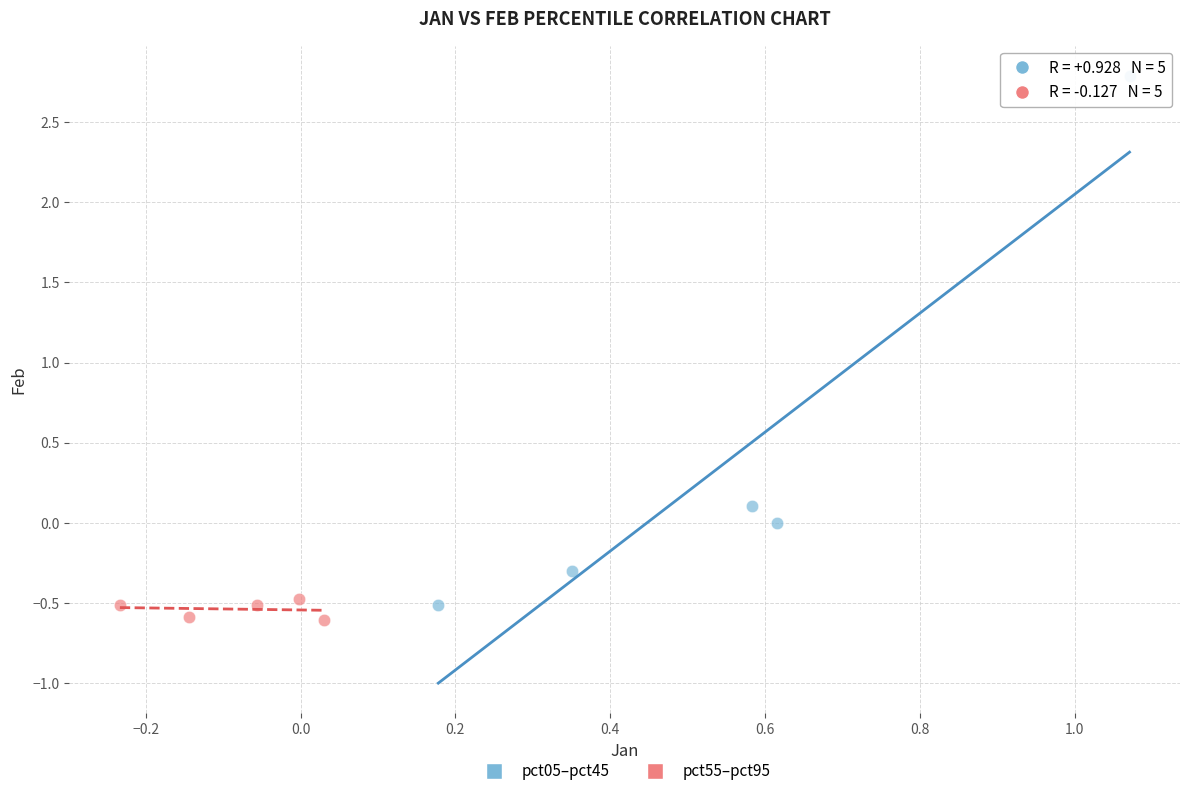

Which series contains the highest Y value?

pct05–pct45